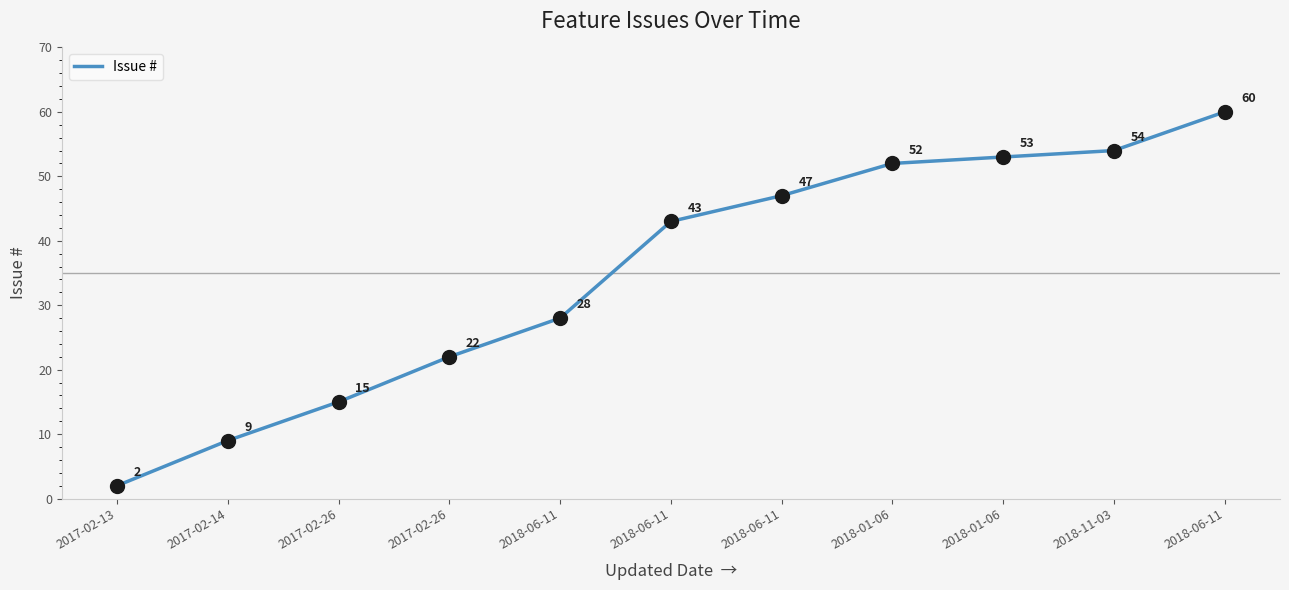

Which has a higher value, 2018-06-11 or 2018-06-11?

2018-06-11